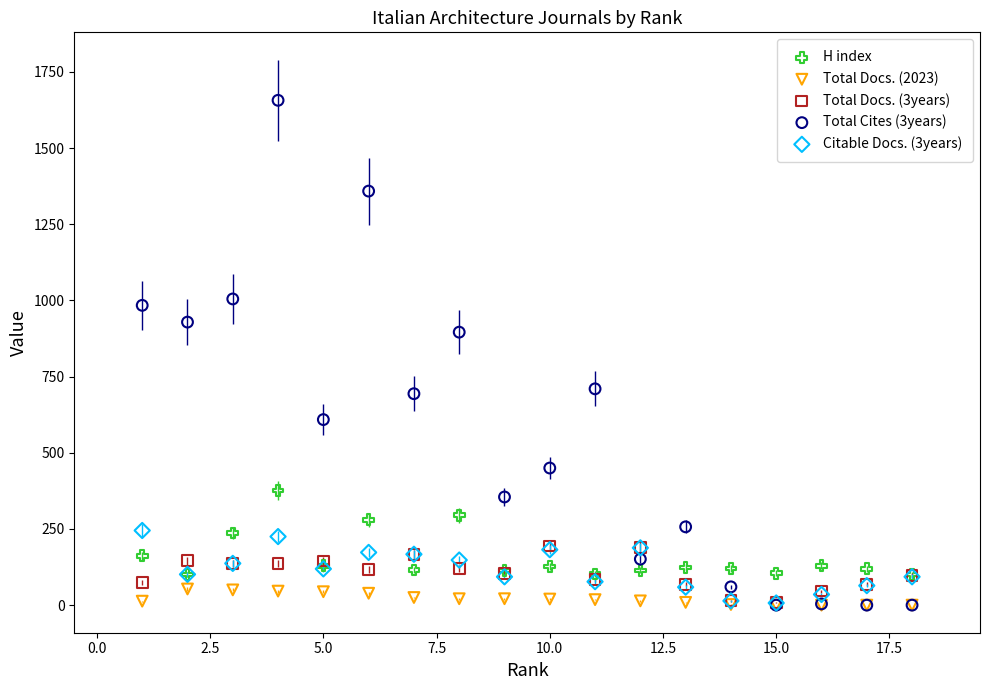

Across all series, what Y value is closest to 828?

896